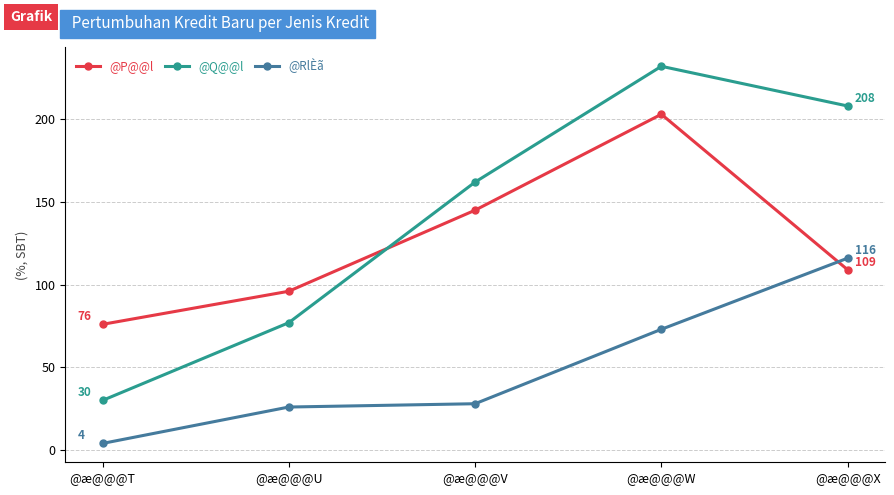

True or false: @P@@l and @RlÈã cross at least once.

True